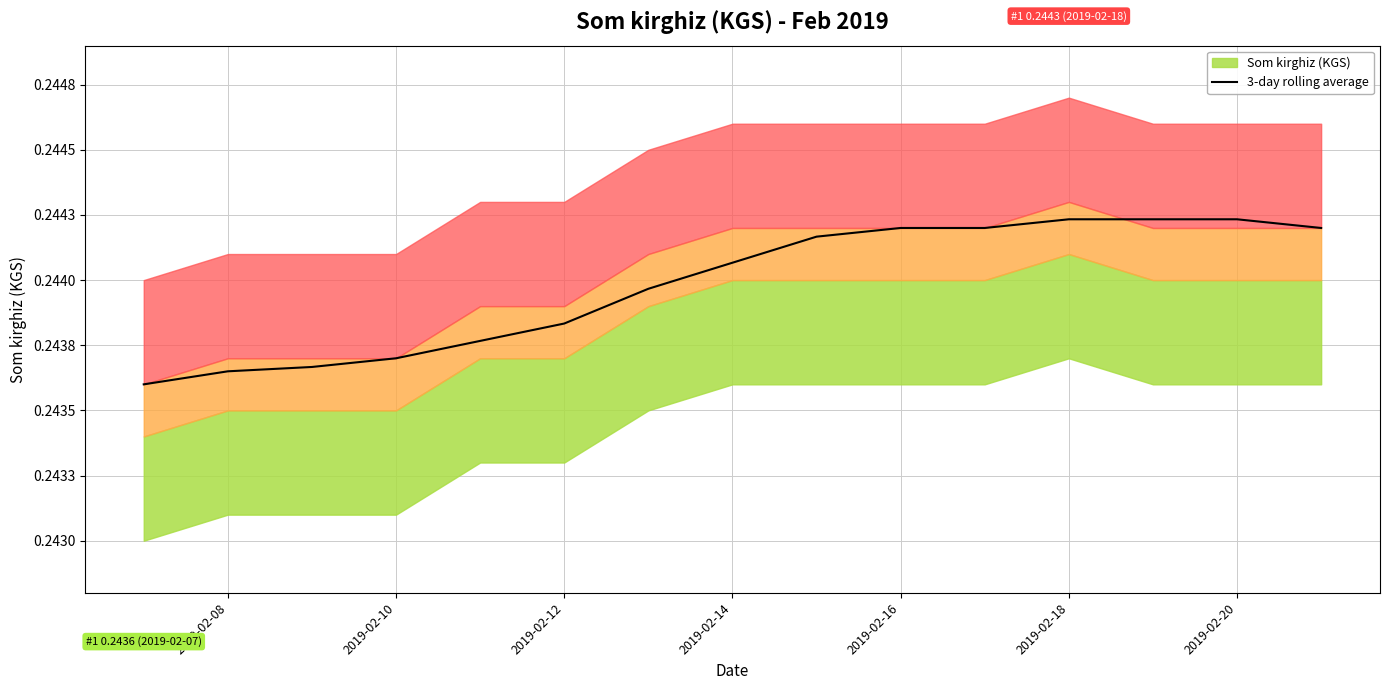

Does the chart display data point markers on the line(s)?

No